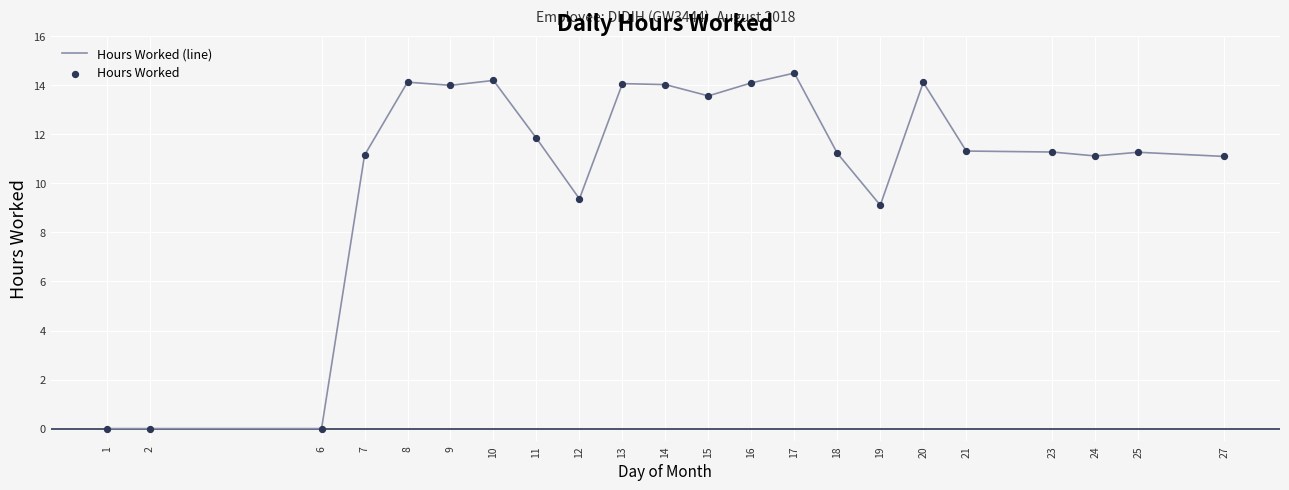

What is the ratio of the value at 13 to the value at 19?

1.5